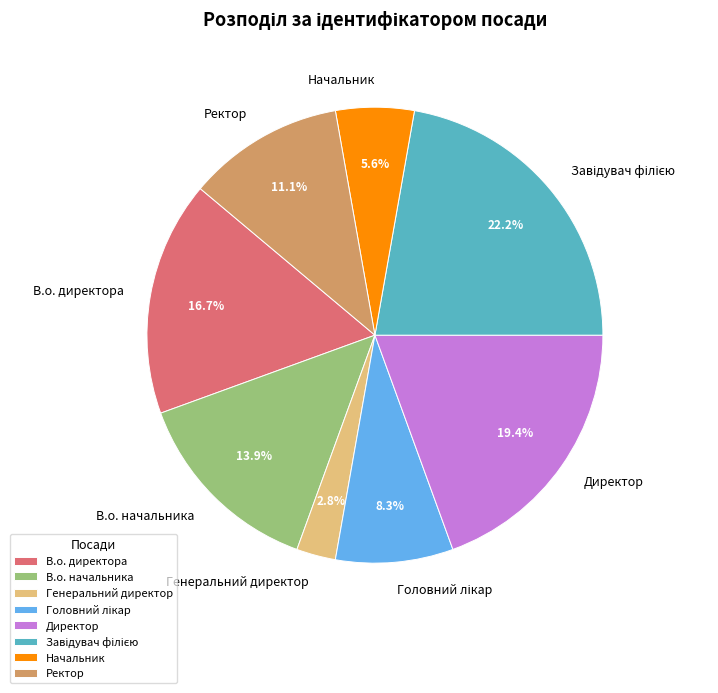

Is it true that Начальник is 6% of the pie?

True